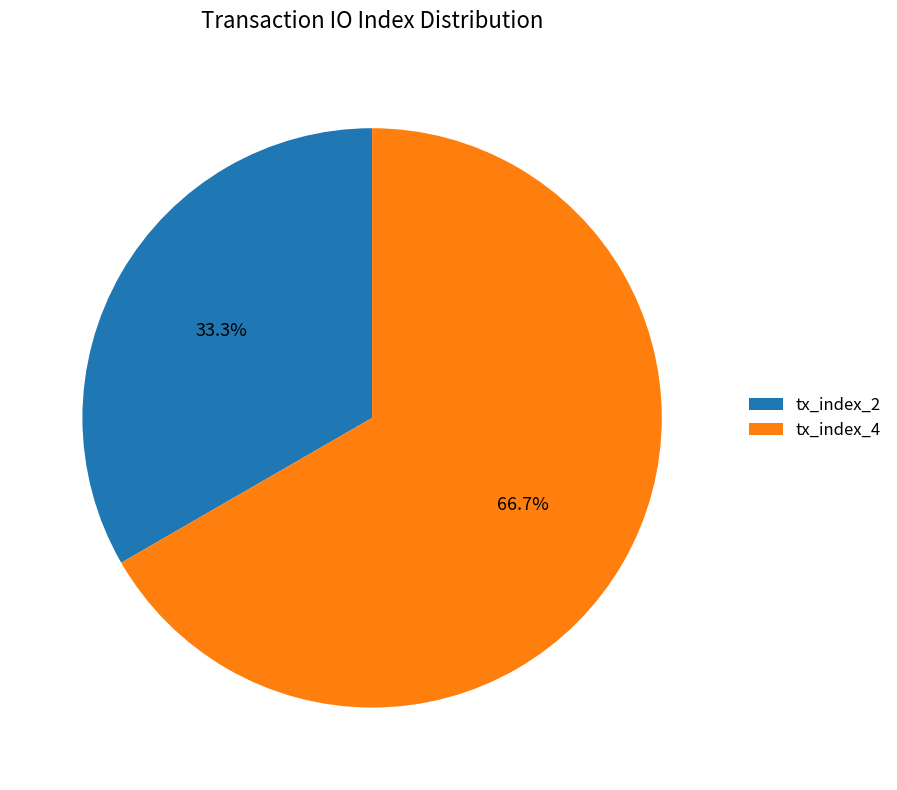

Does tx_index_2 represent more than half of the total?

No